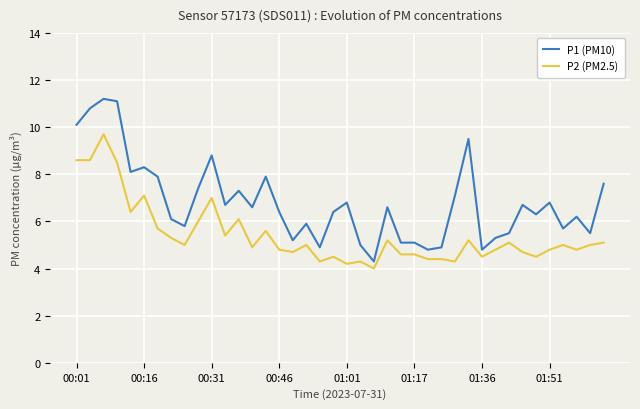

What is the difference between the maximum and minimum values in the P2 (PM2.5) series?

5.7